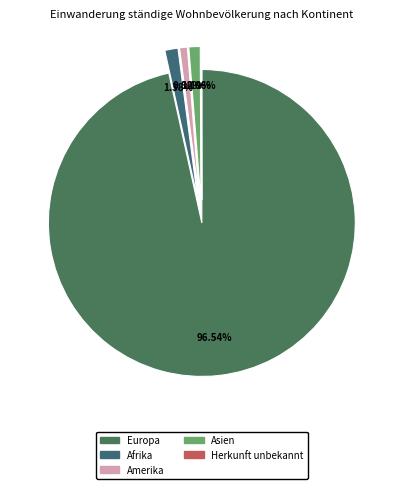

What is the majority slice?

Europa